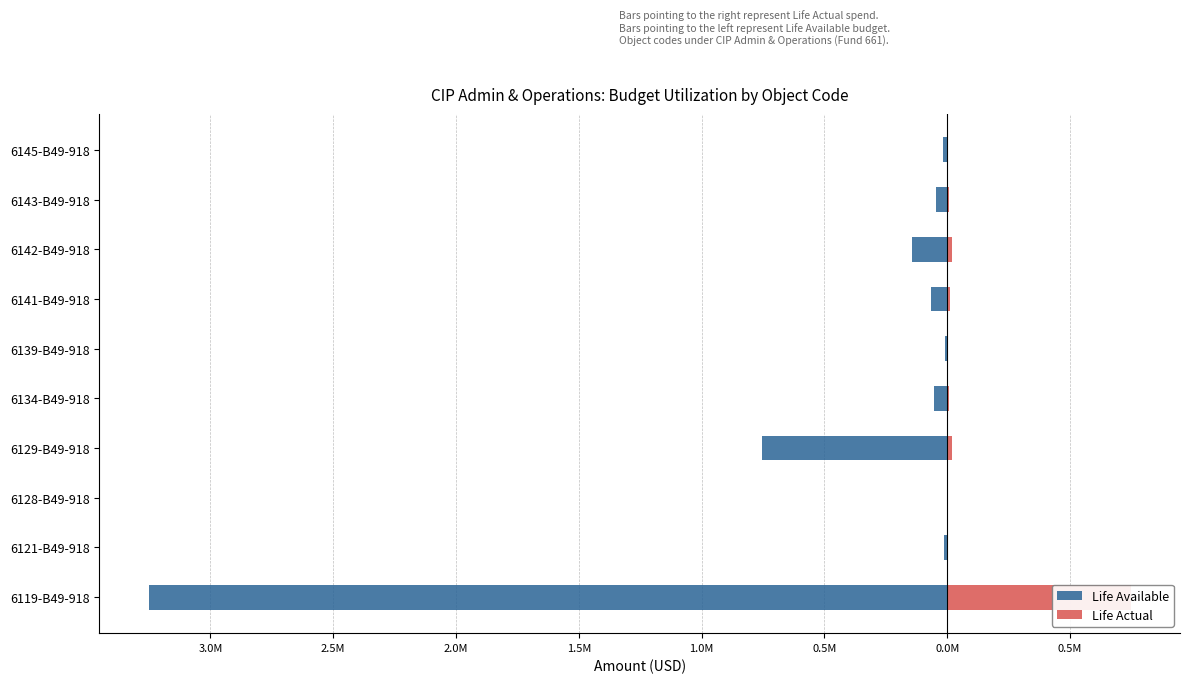

Reading left to right, transcribe all the data shown in this chart.

Life Available: -3.3	-0.0	-0.0	-0.8	-0.1	-0.0	-0.1	-0.1	-0.0	-0.0
Life Actual: 0.7	0.0	0.0	0.0	0.0	0.0	0.0	0.0	0.0	0.0